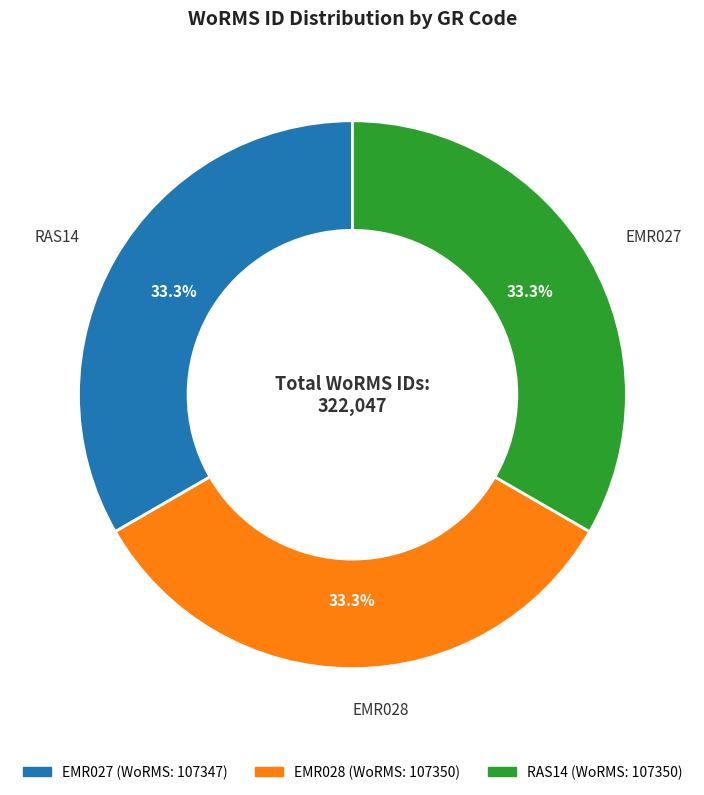

Is RAS14 the majority of the pie?

No